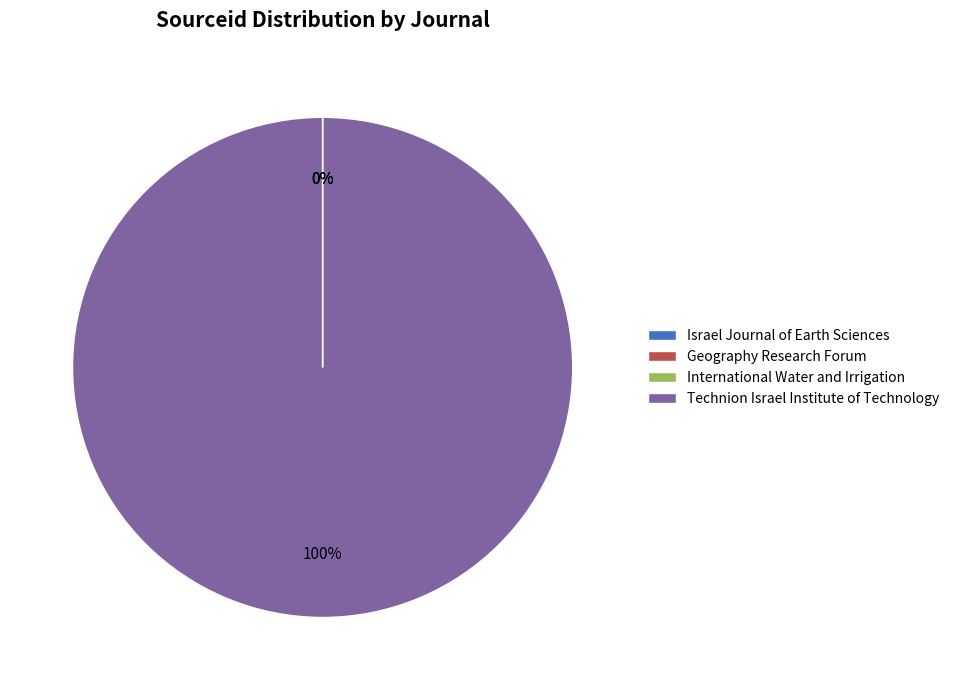

The Technion Israel Institute of Technology slice represents 100% of the pie. True or false?

True